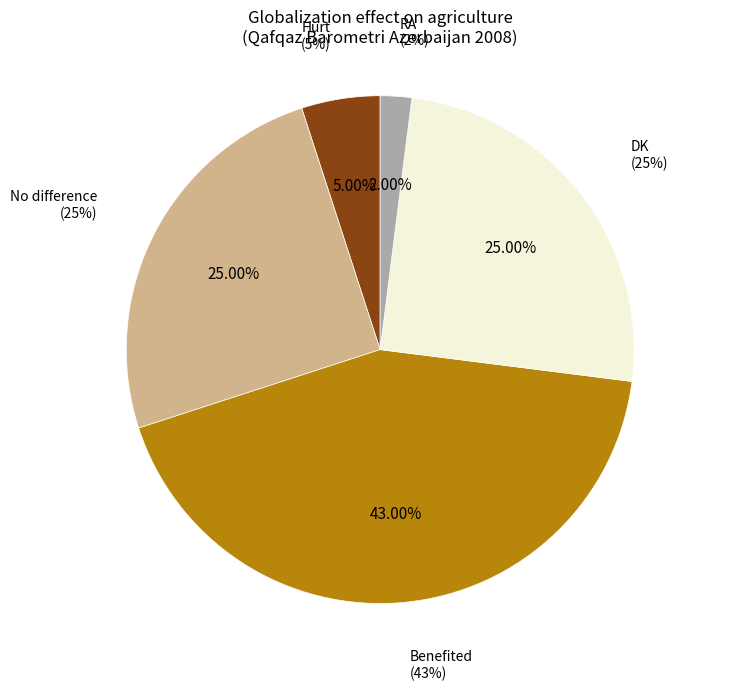

Is it true that Benefited is 48% of the pie?

False